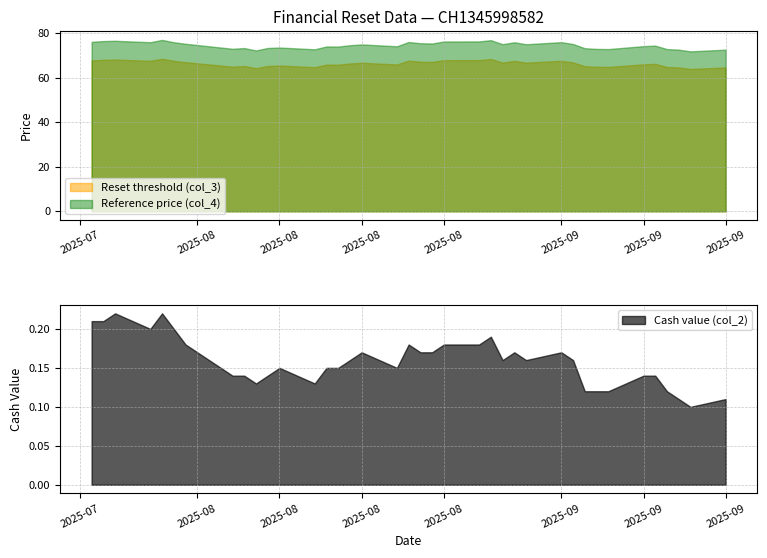

Which category has the highest value across all series?

2025-07-29